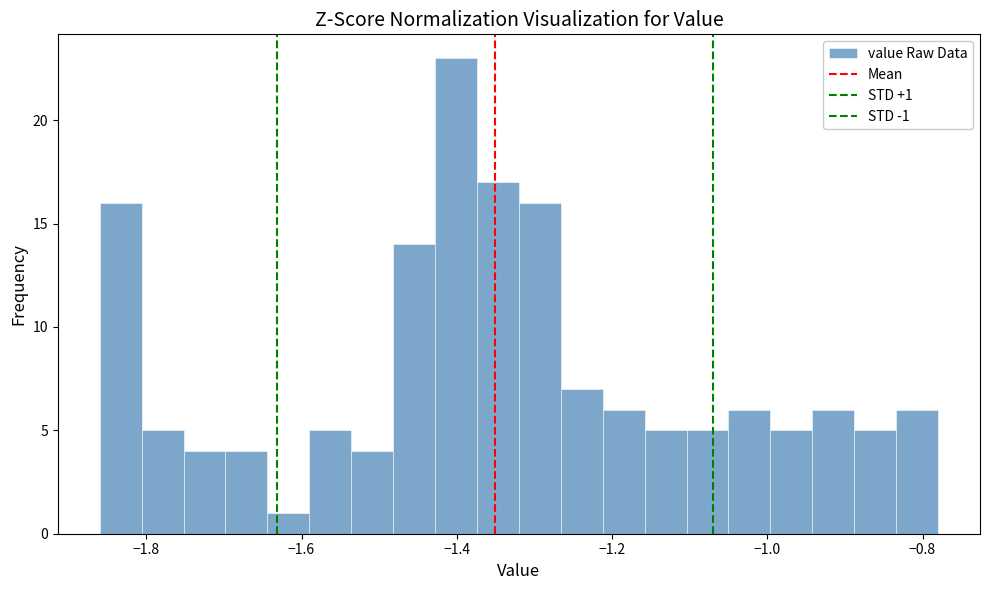

Read against the x-axis, roughly where is the centre of the tallest bar?

-1.40